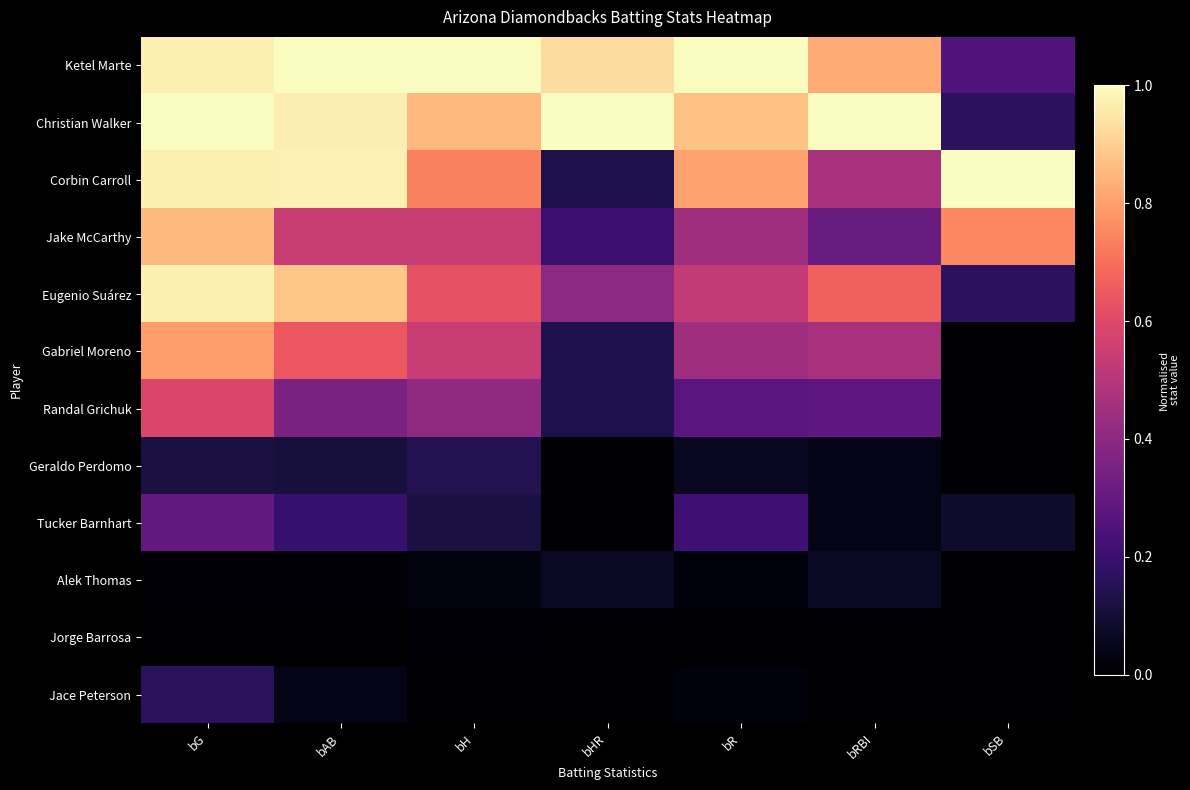

At which category is the sum across all series the highest?

bG